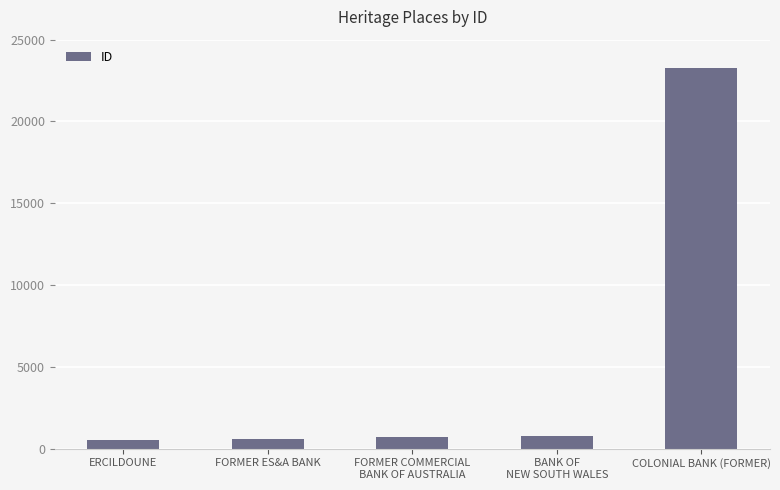

Approximately how many times larger is the value at COLONIAL BANK (FORMER) compared to ERCILDOUNE?

46.1